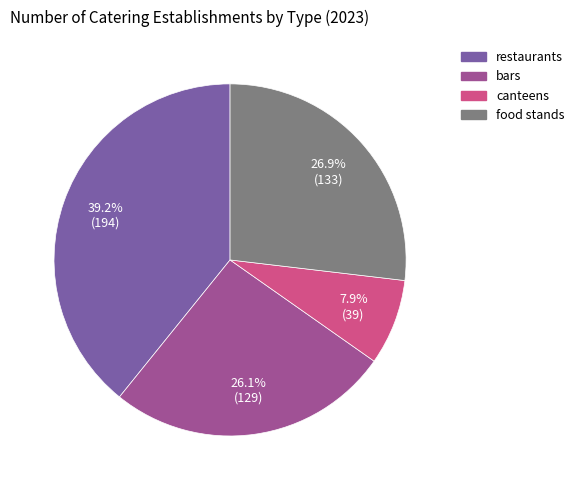

To the nearest percent, what is the average slice percentage?

25%